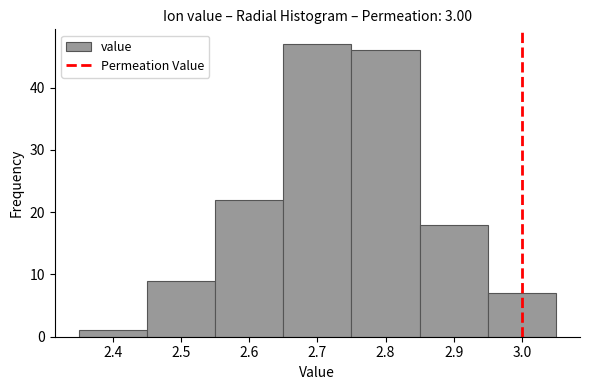

What is the height of the bar covering 2.75 to 2.85 on the x-axis? The values are not printed on the chart, so give them approximately, as read against the axis.

46